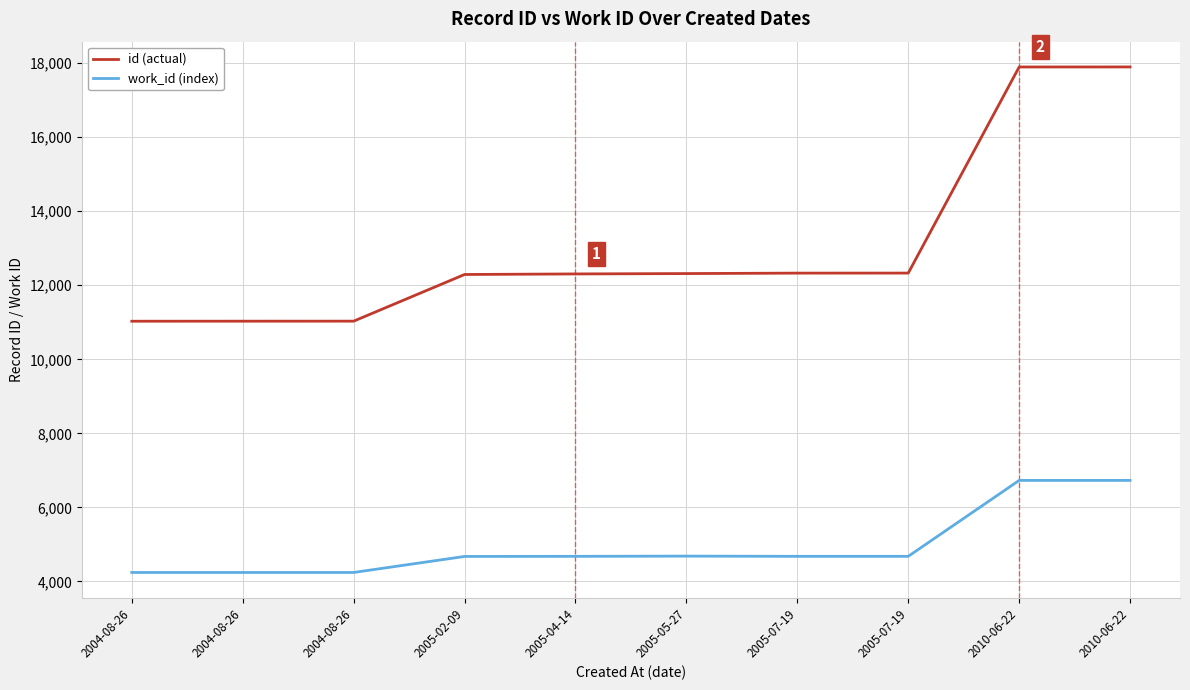

How many interior local peaks does the work_id (index) series have?

1